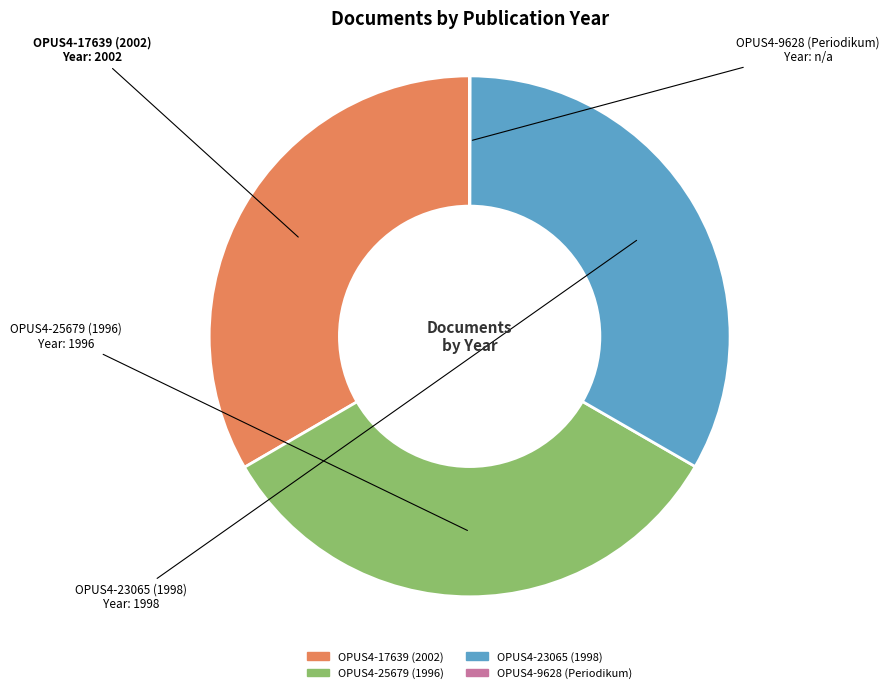

Do OPUS4-25679 (1996) and OPUS4-23065 (1998) together represent more than half of the pie?

Yes